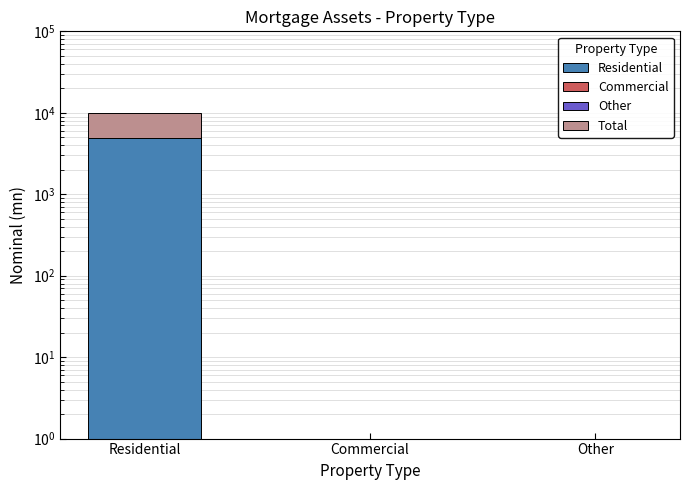

What is the label of the 3rd bar from the right?

Residential